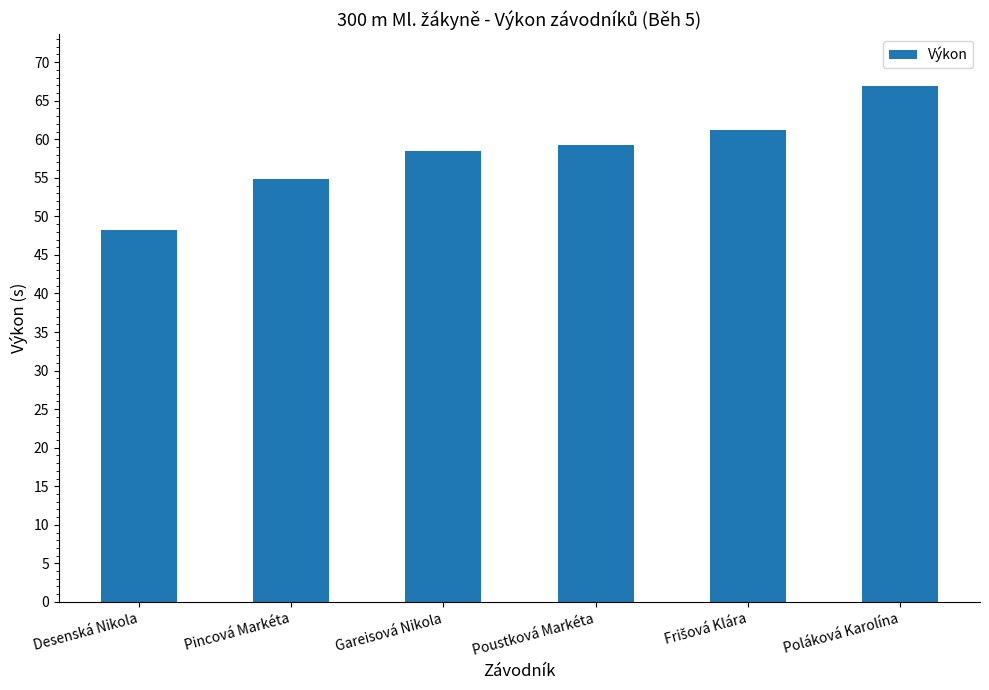

What is the value of the 3rd bar from the left?

58.5